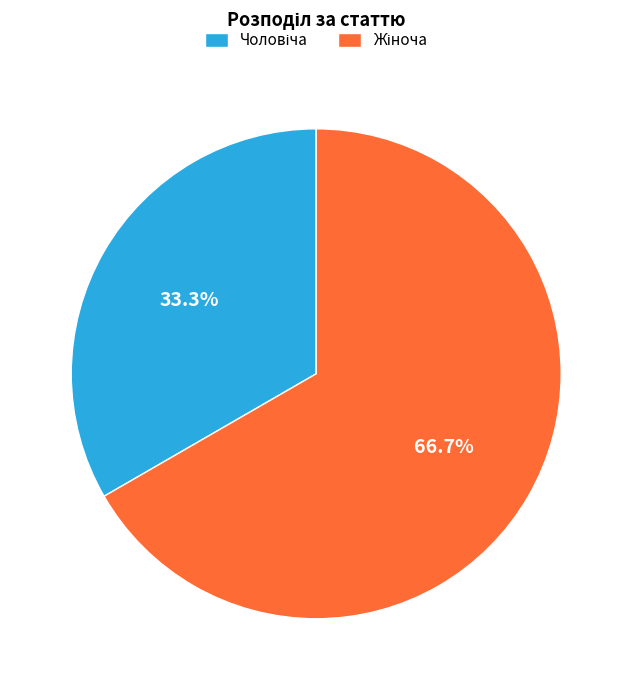

Is there a majority slice in this chart?

Yes